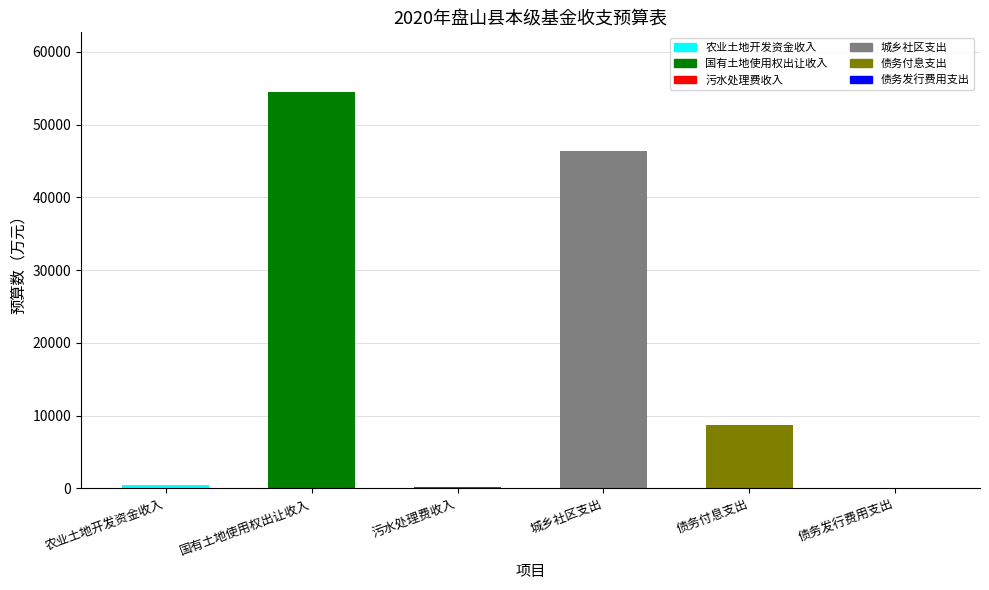

Are the bars horizontal?

No